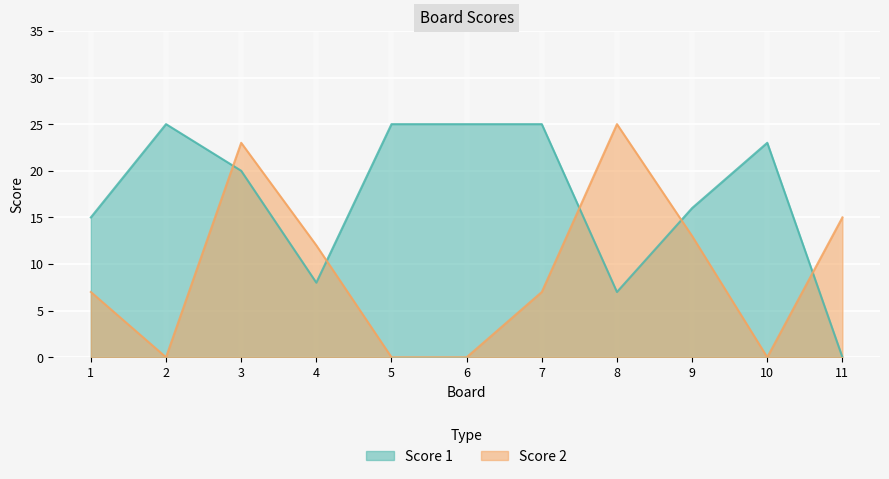

How many interior local valleys does the Score 1 series have?

2